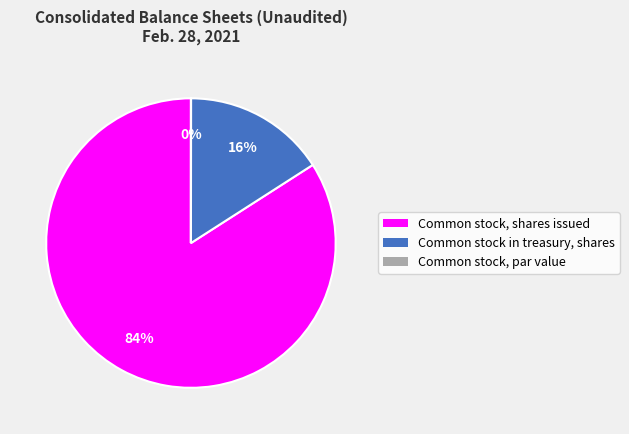

Which category has the biggest portion of the pie?

Common stock, shares issued